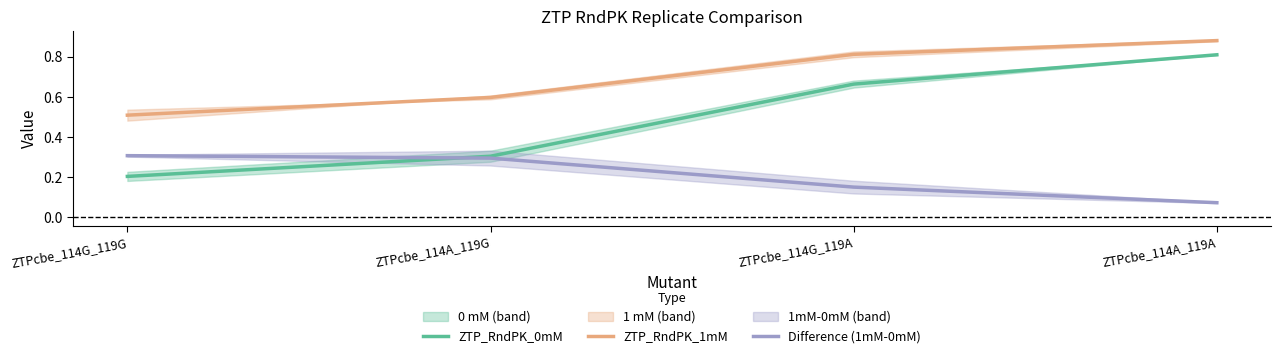

What is the value of the ZTP_RndPK_1mM point at the 4th from the left?

0.9